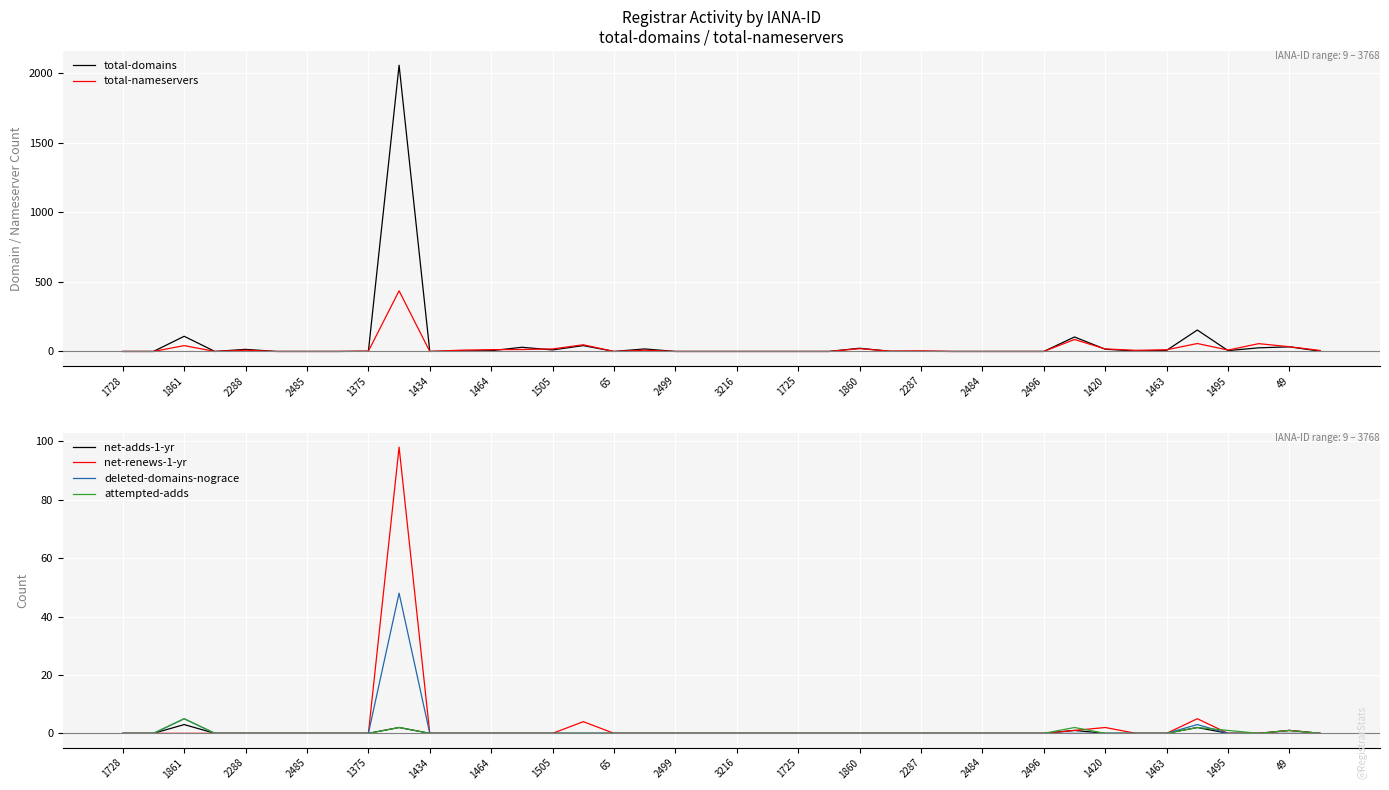

True or false: deleted-domains-nograce and net-adds-1-yr cross at least once.

False